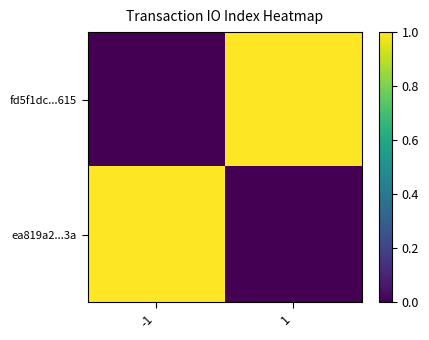

Which category has the lowest value across all series?

-1